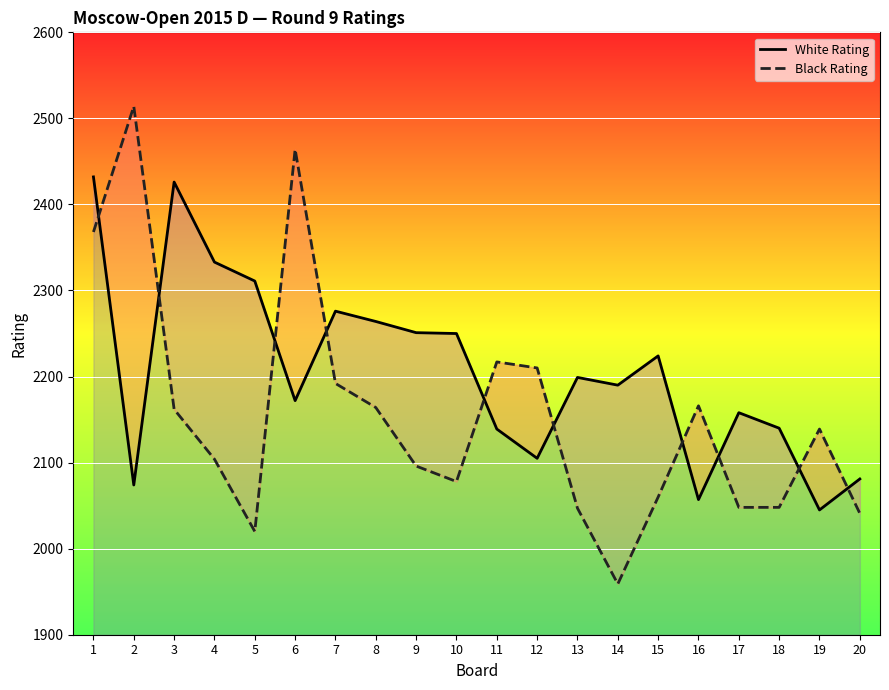

Where is White Rating nearest to the value 2238?

10